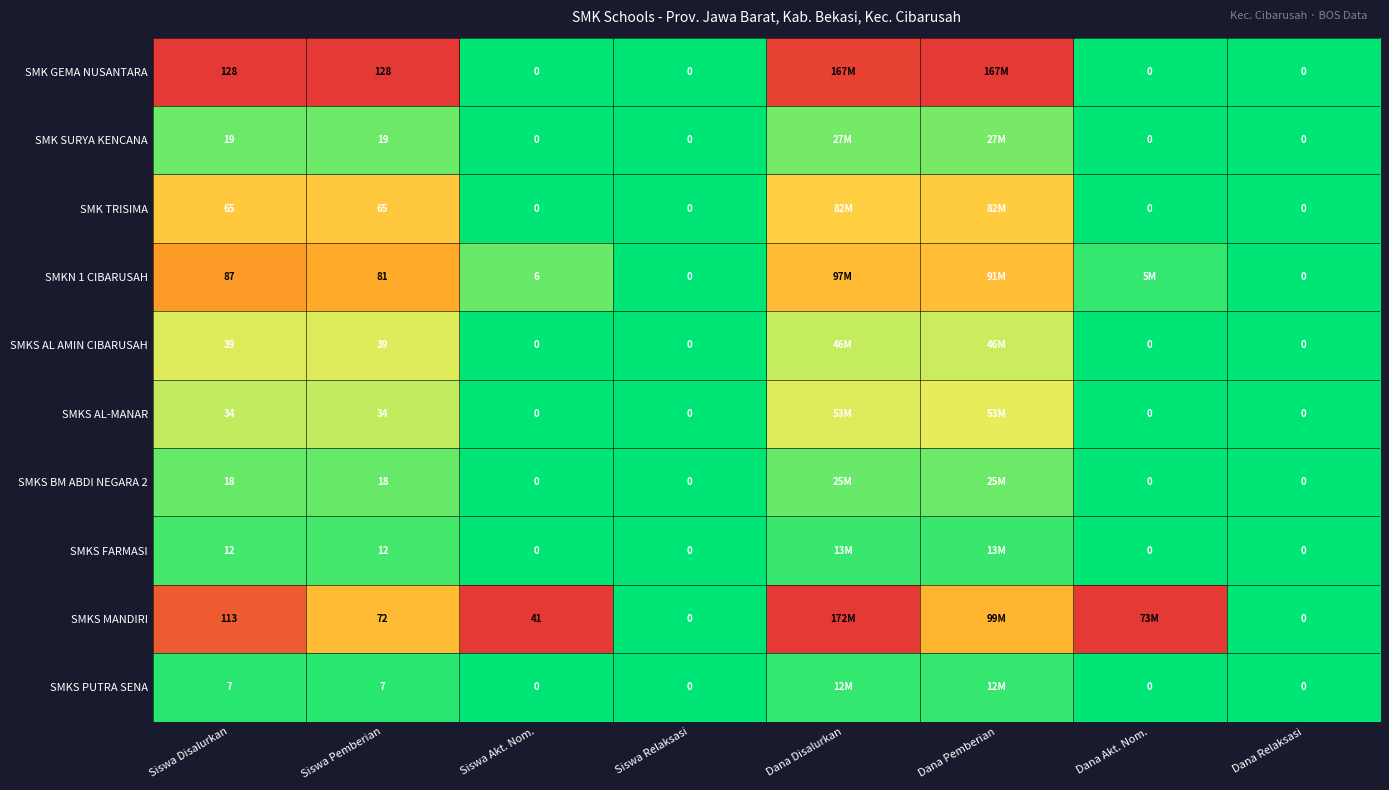

Which series changed the most between Siswa Pemberian and Dana Relaksasi?

SMK GEMA NUSANTARA